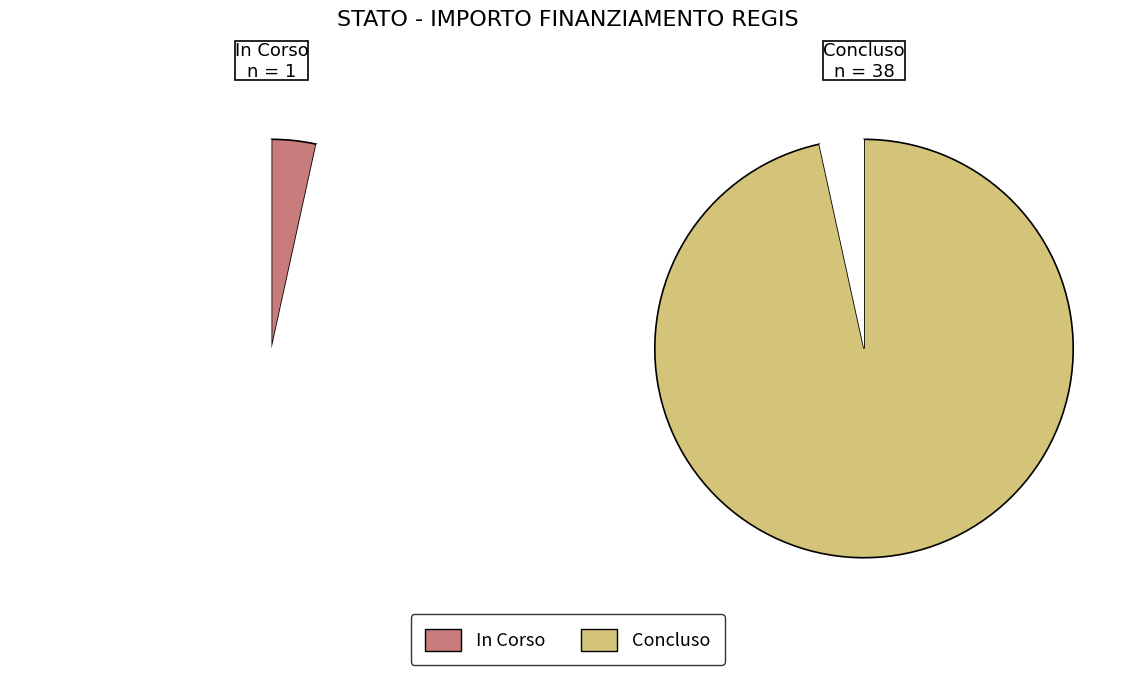

Is there any slice that represents more than half of the pie?

Yes